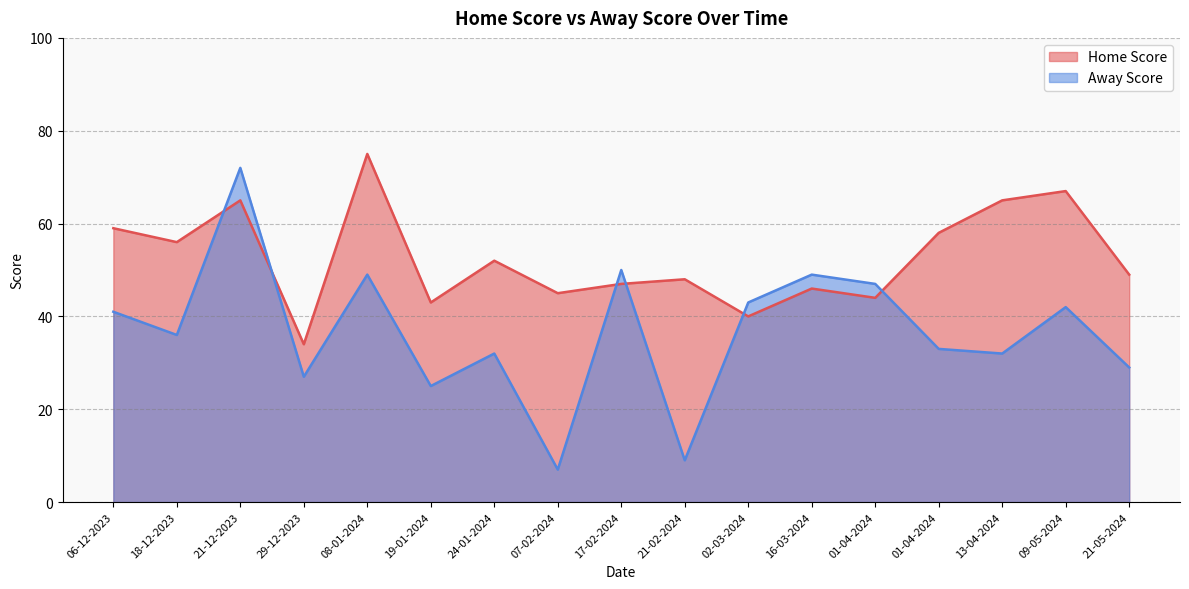

At which category is the sum across all series the highest?

21-12-2023